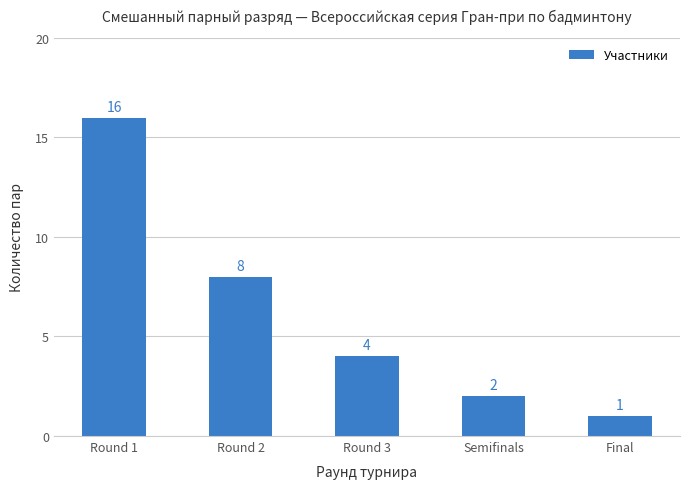

Does the chart contain any negative values?

No